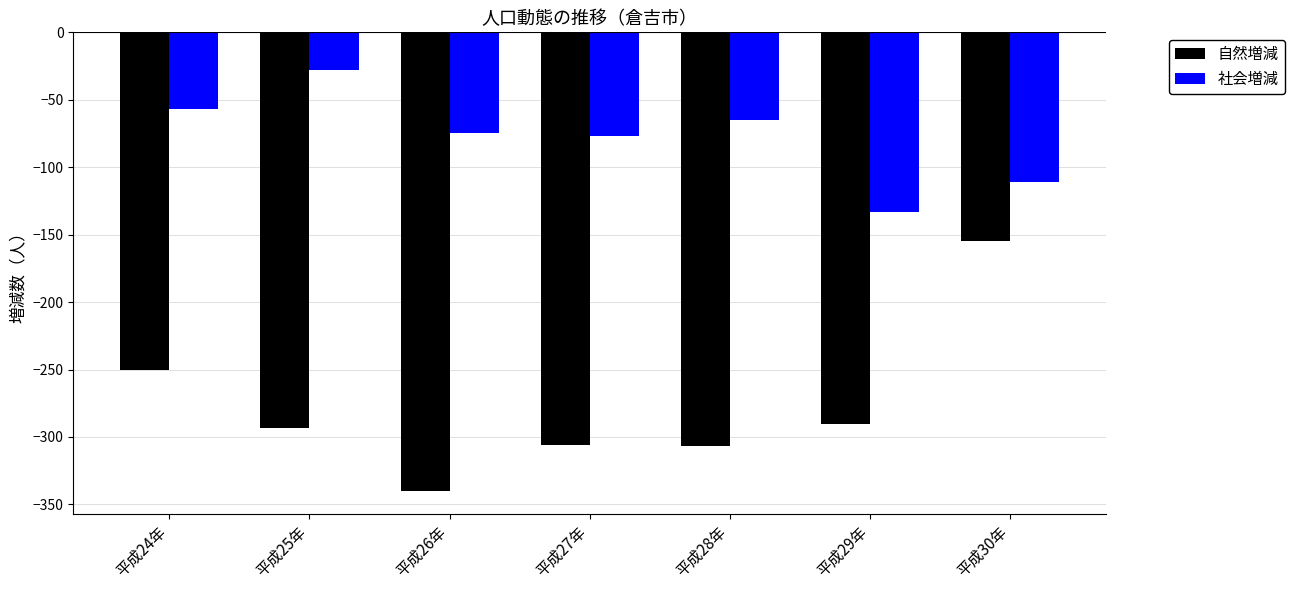

How many bars are there in each group?

2